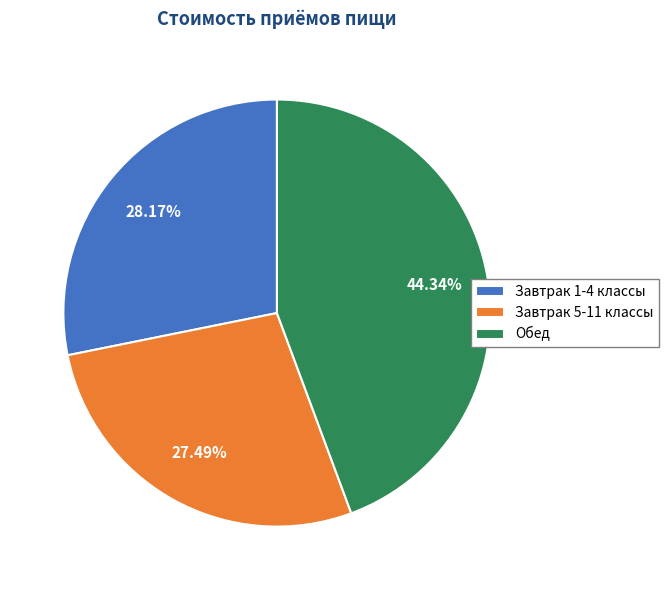

Is there a majority slice in this chart?

No